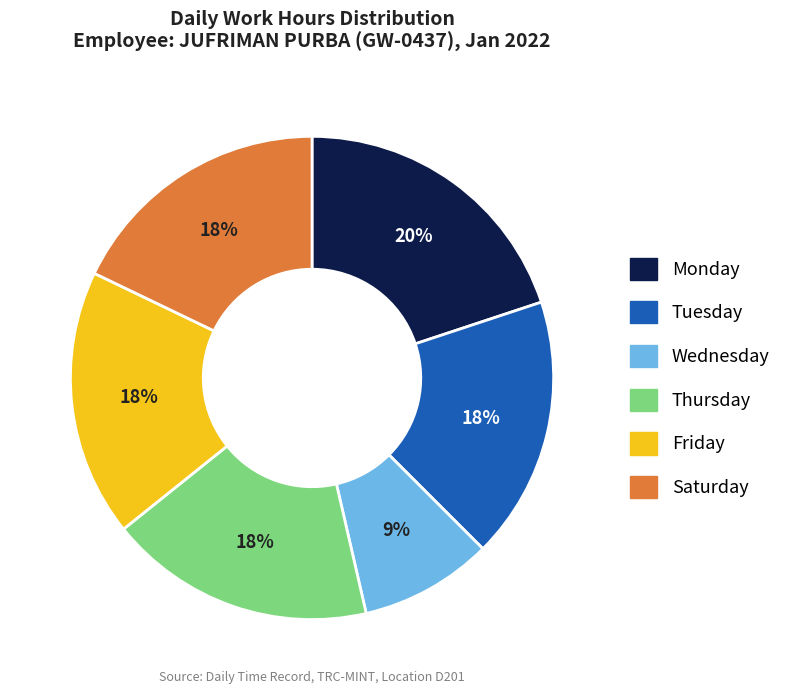

Is it true that Thursday is 24% of the pie?

False